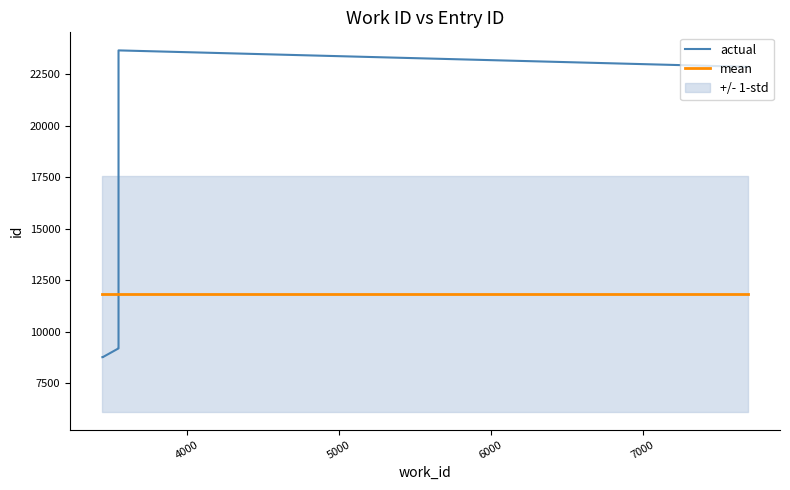

What is the greatest value displayed?

23669.0